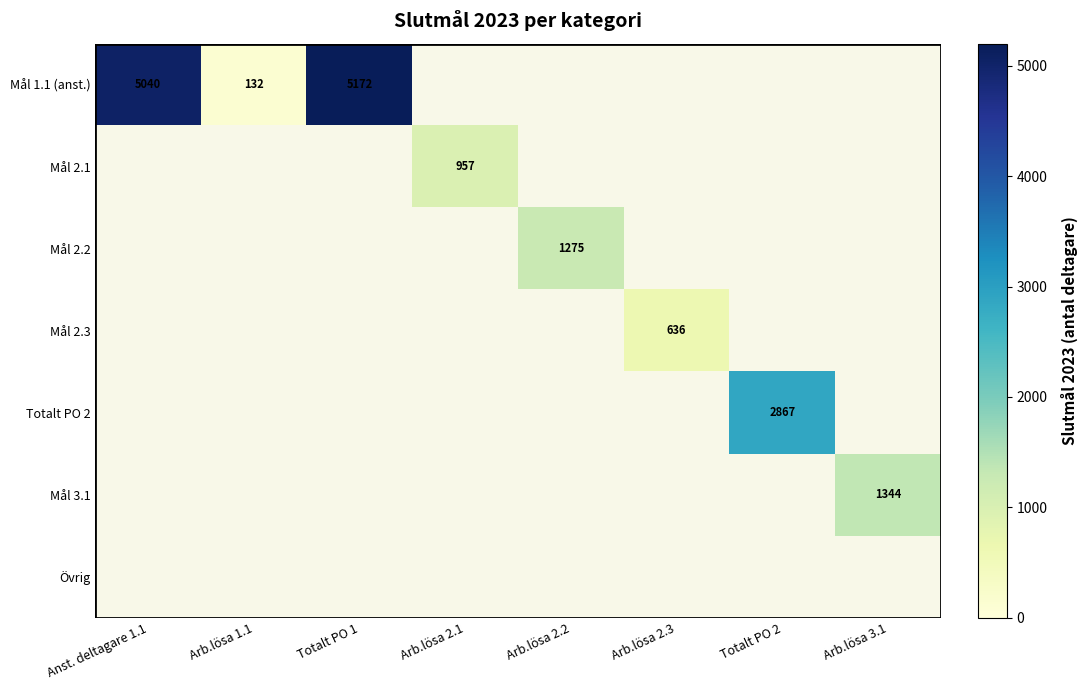

At which label does Mål 3.1 reach its minimum?

Anst. deltagare 1.1